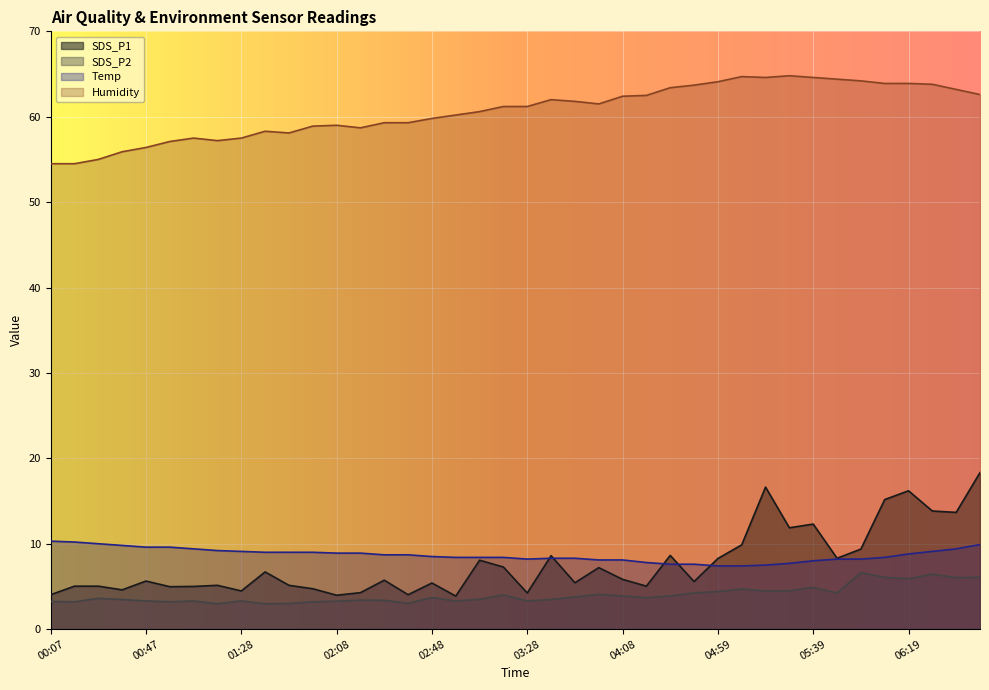

True or false: Temp and SDS_P2 cross at least once.

False